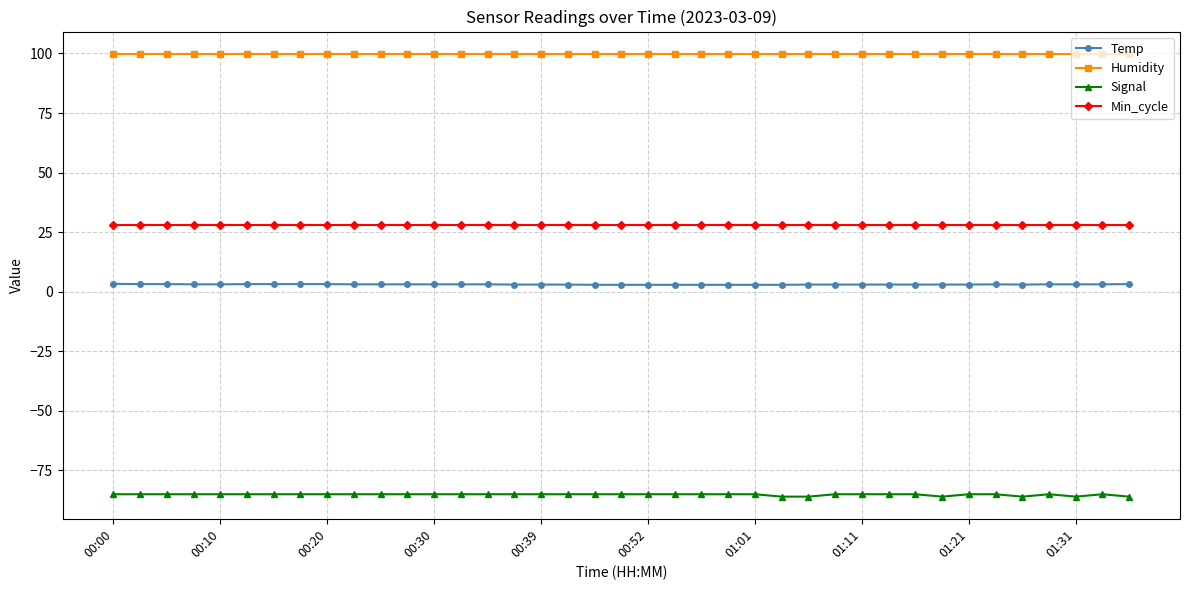

True or false: Signal and Min_cycle cross at least once.

False